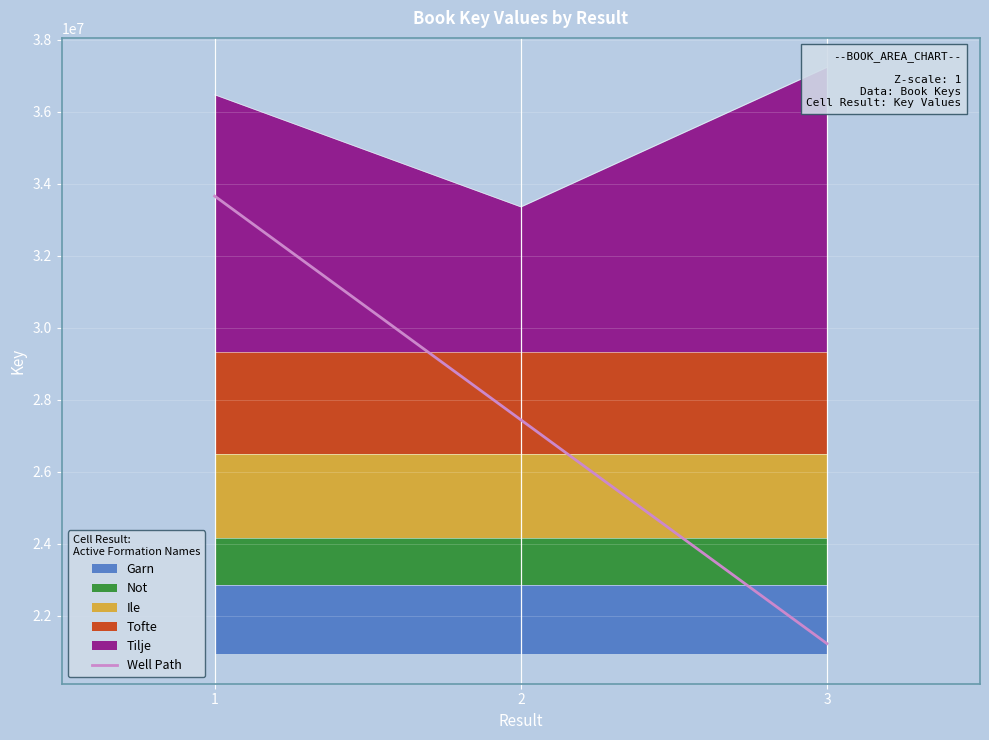

What is the highest value of the Well Path series?

33660661.0